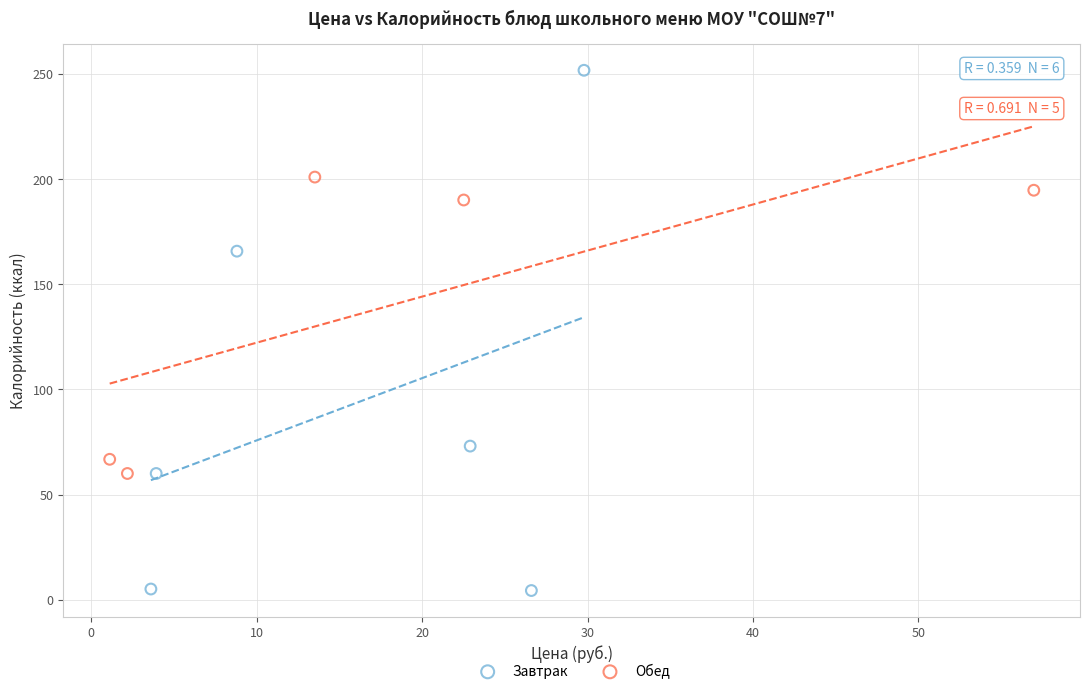

Which series has the widest spread of Y values?

Завтрак